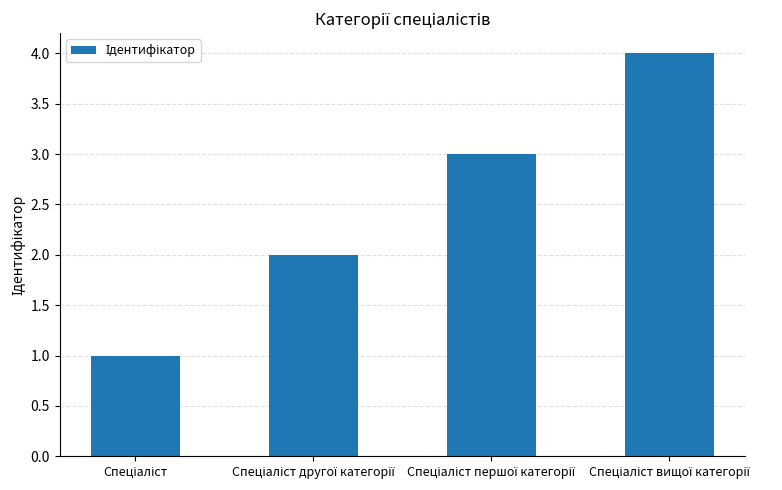

How many categories are shown in the chart?

4